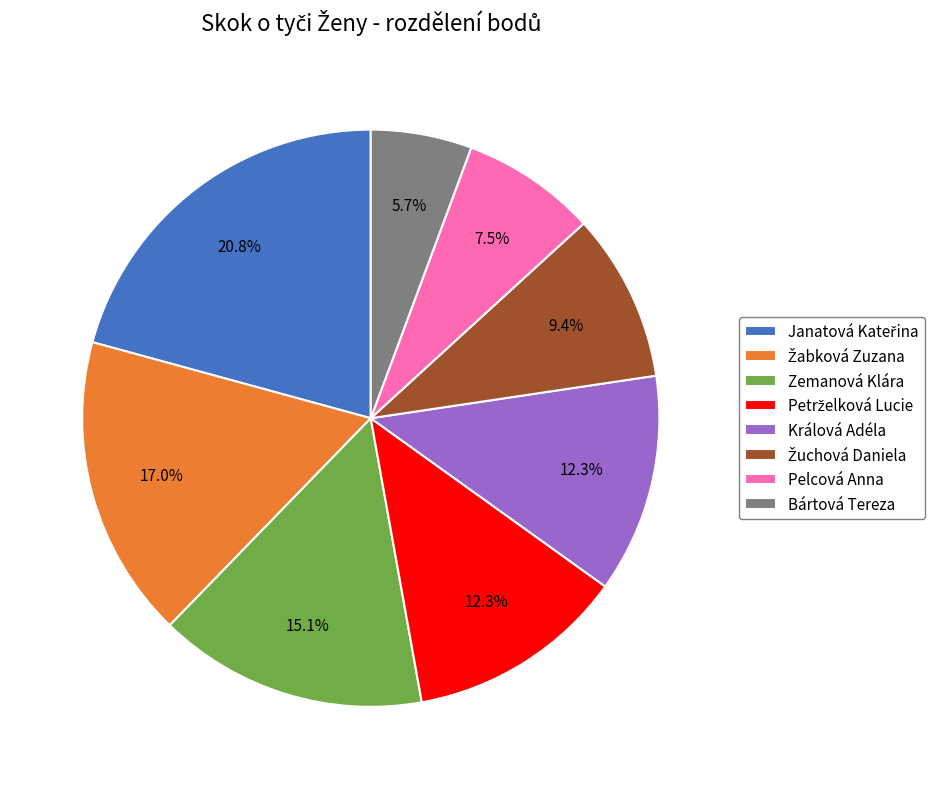

What portion of the pie excludes Králová Adéla?

87.7%